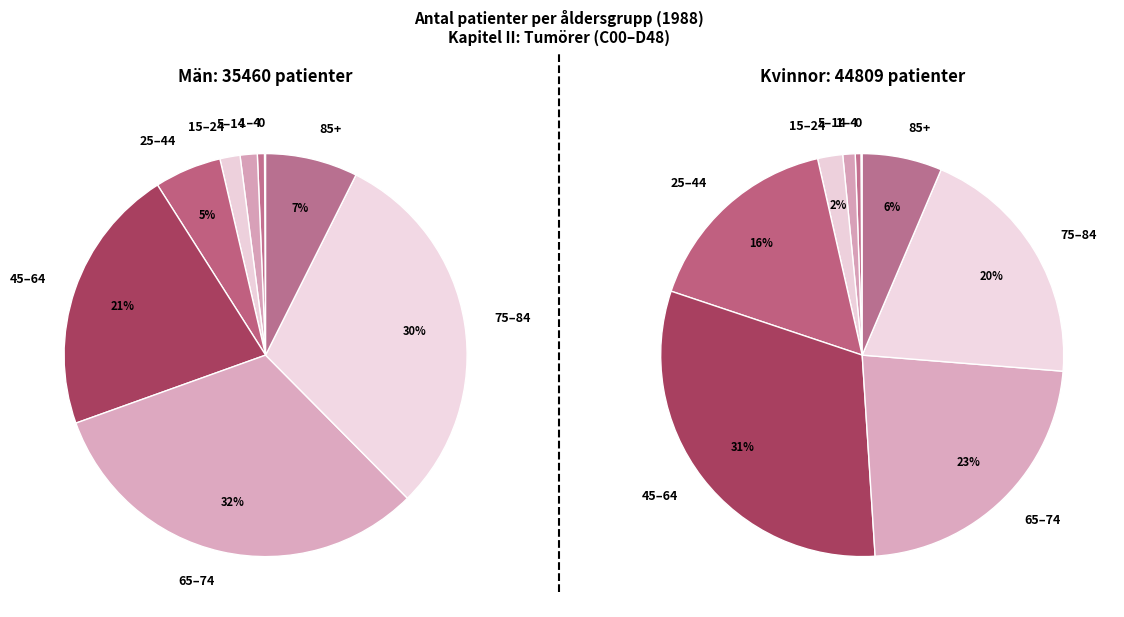

What percentage do 3 and 5 together represent?

23.1%